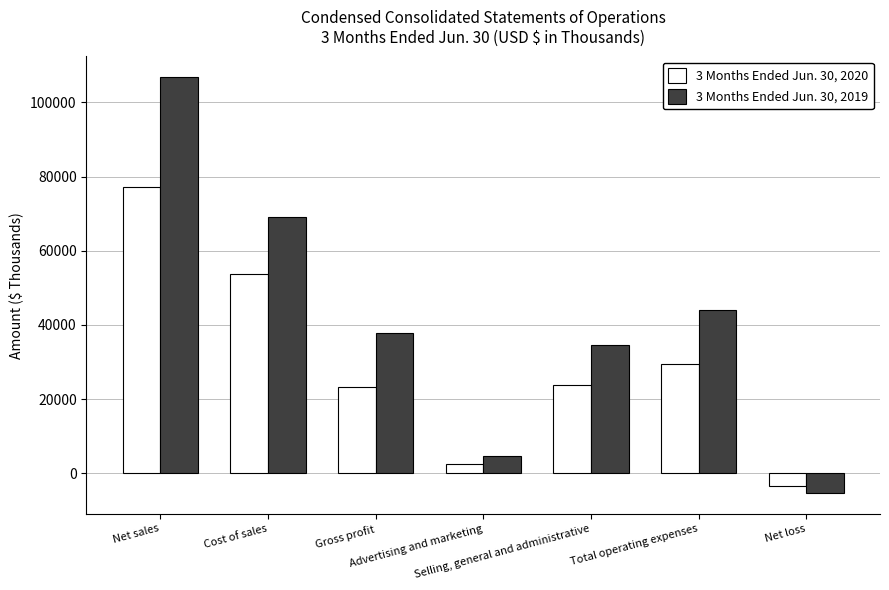

What are all the series names shown in the legend?

3 Months Ended Jun. 30, 2020, 3 Months Ended Jun. 30, 2019